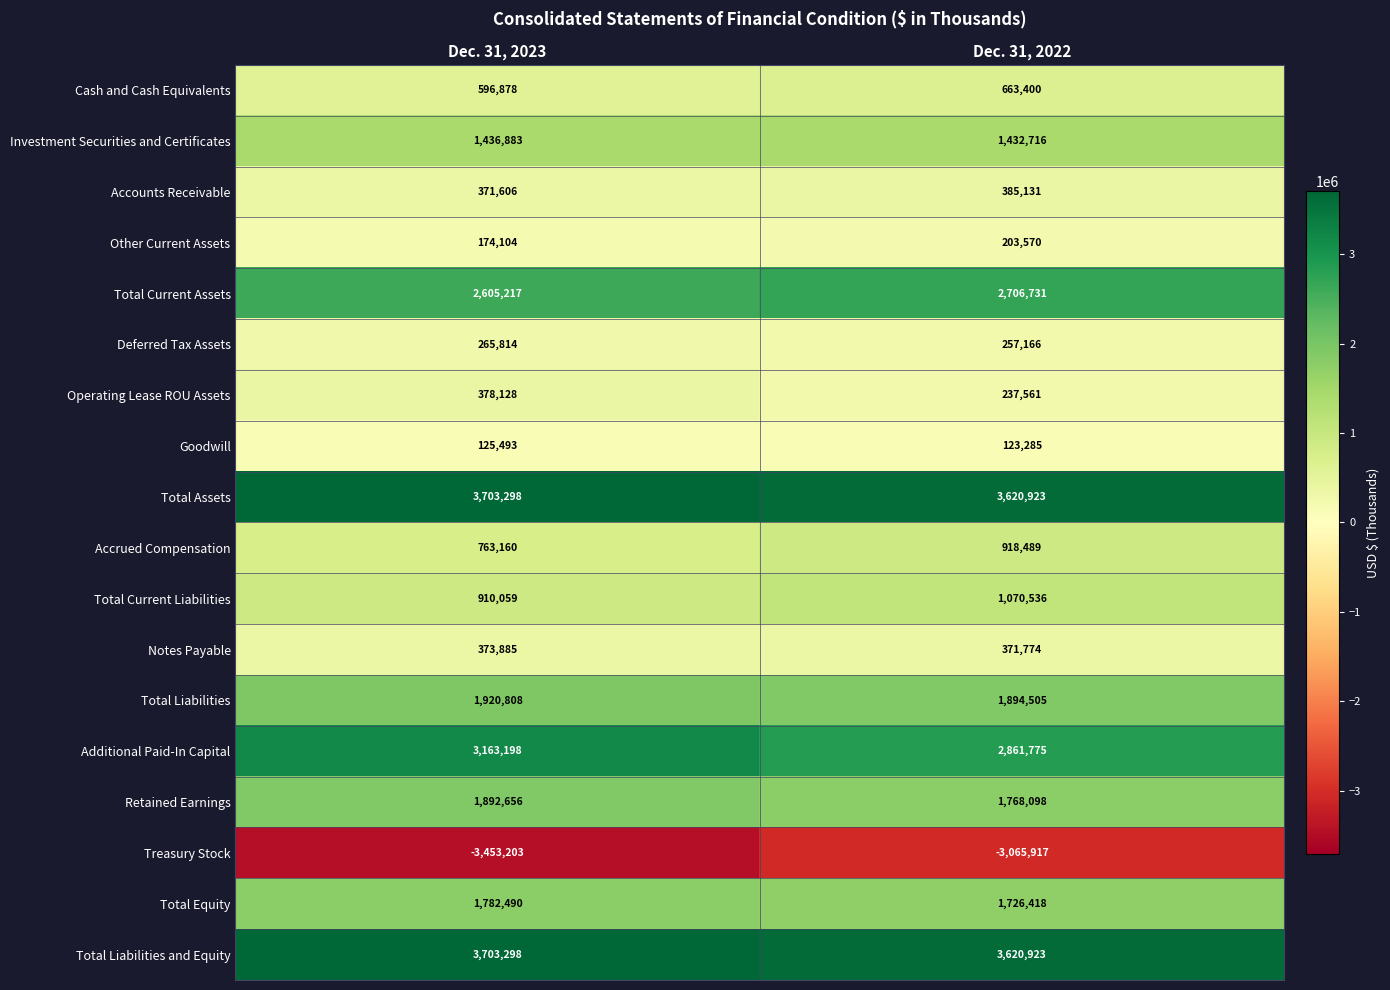

What is the average value of the Notes Payable series?

372830